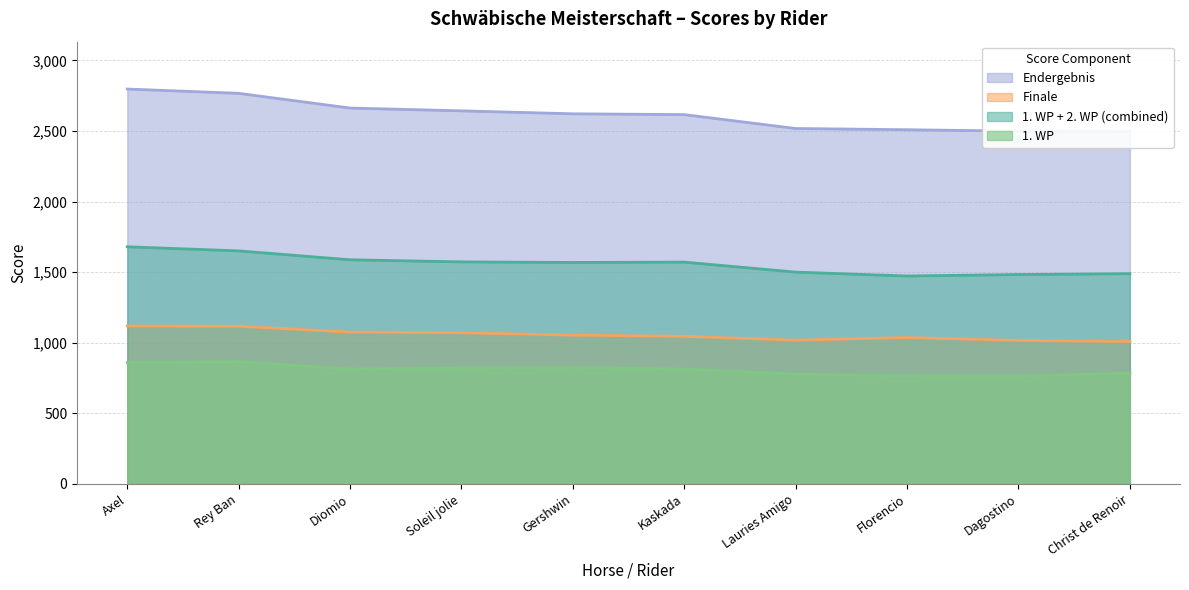

What value does the Finale series have at Soleil jolie?

1070.3